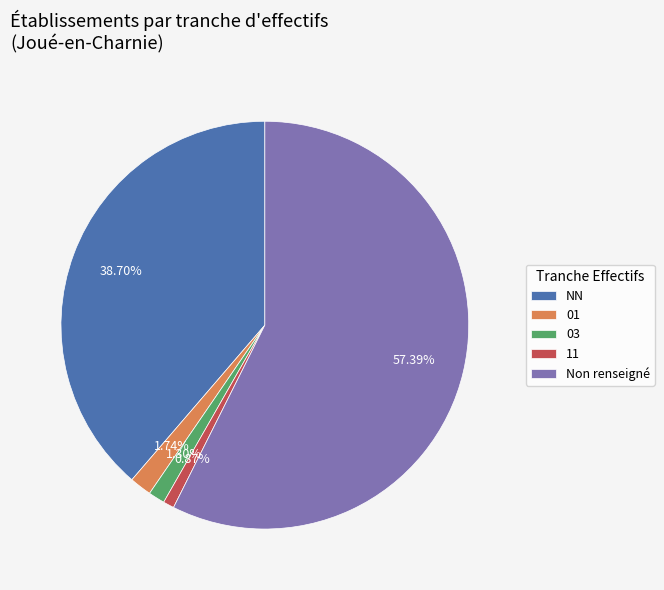

Which slice represents more than half of the pie?

Non renseigné